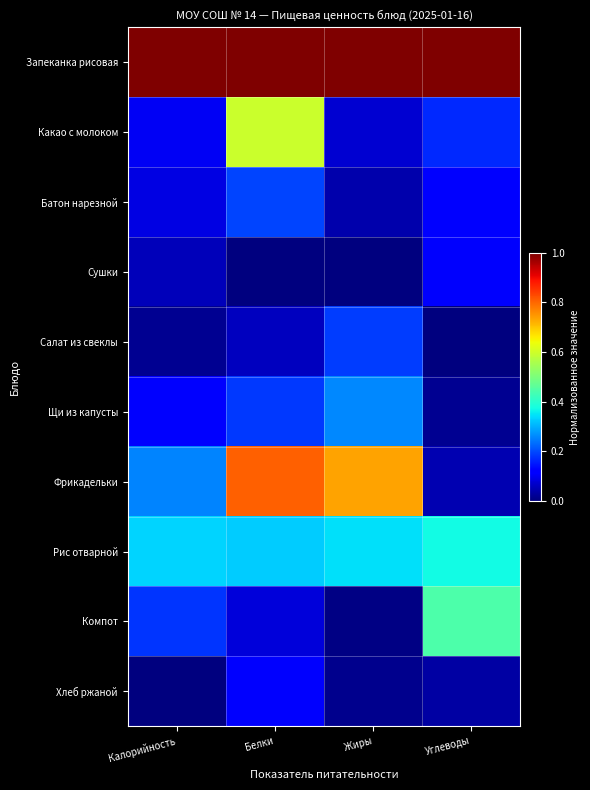

Reading right to left, list all the values displayed in this chart.

Запеканка рисовая: Углеводы=1.0	Жиры=1.0	Белки=1.0	Калорийность=1.0
Какао с молоком: Углеводы=0.2	Жиры=0.1	Белки=0.6	Калорийность=0.1
Батон нарезной: Углеводы=0.1	Жиры=0.0	Белки=0.2	Калорийность=0.1
Сушки: Углеводы=0.1	Жиры=0.0	Белки=0.0	Калорийность=0.1
Салат из свеклы: Углеводы=0.0	Жиры=0.2	Белки=0.1	Калорийность=0.0
Щи из капусты: Углеводы=0.0	Жиры=0.3	Белки=0.2	Калорийность=0.1
Фрикадельки: Углеводы=0.0	Жиры=0.7	Белки=0.8	Калорийность=0.3
Рис отварной: Углеводы=0.4	Жиры=0.3	Белки=0.3	Калорийность=0.3
Компот: Углеводы=0.4	Жиры=0.0	Белки=0.1	Калорийность=0.2
Хлеб ржаной: Углеводы=0.0	Жиры=0.0	Белки=0.1	Калорийность=0.0